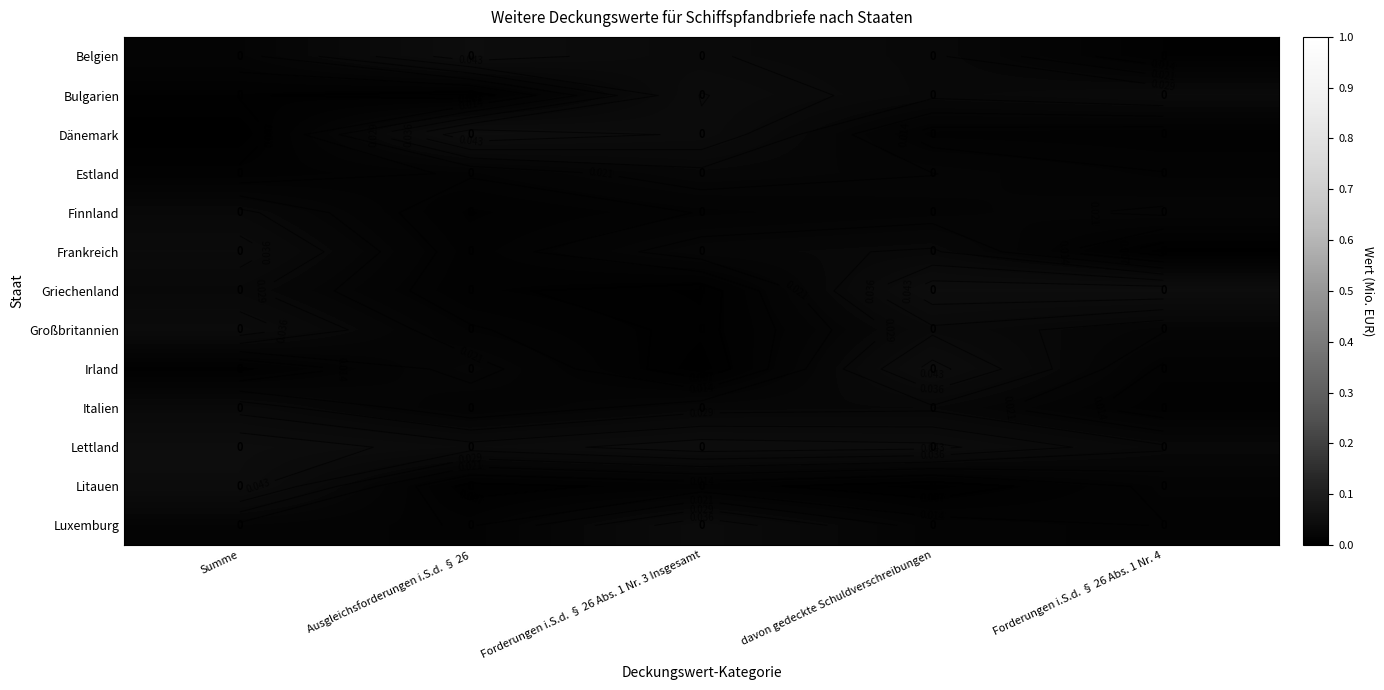

Count the number of categories in the chart.

5